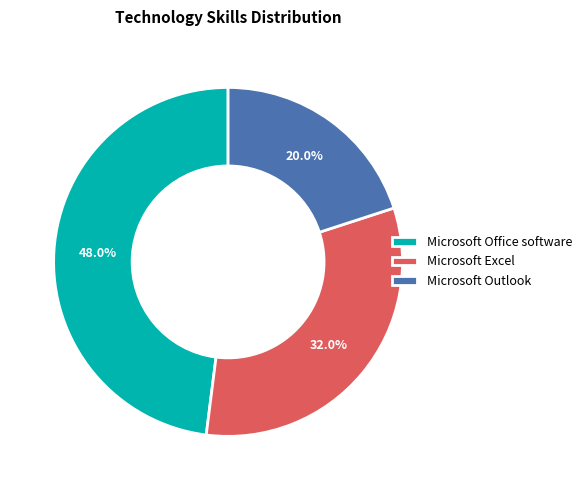

What is the ratio of the value at Microsoft Office software to the value at Microsoft Excel?

1.5